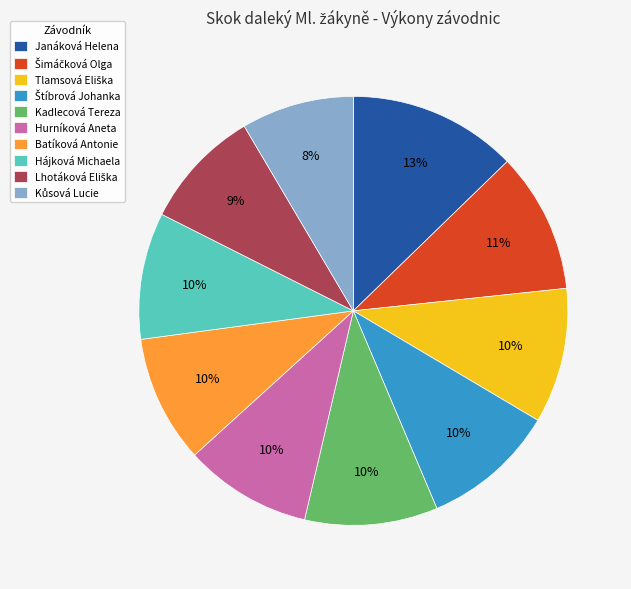

To the nearest percent, what is the average slice percentage?

10%